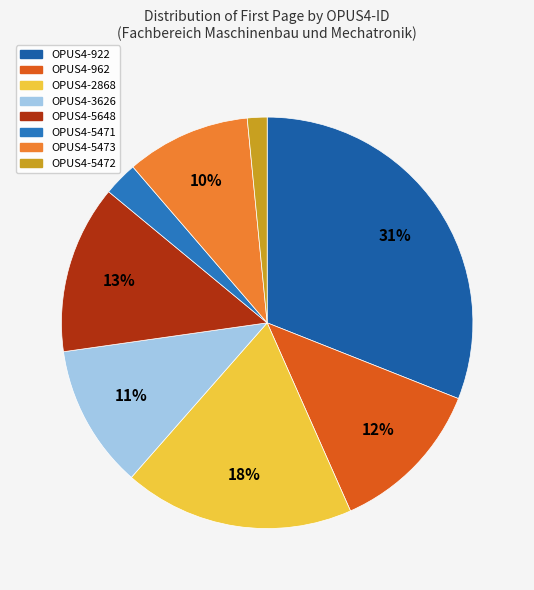

What portion of the pie excludes OPUS4-5471?

97.3%